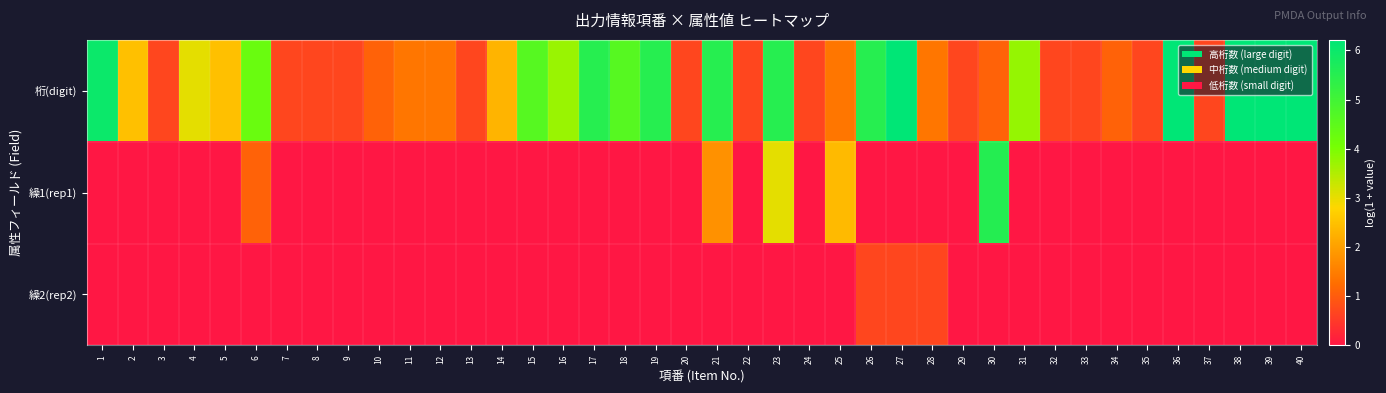

Reading right to left, transcribe all the data shown in this chart.

桁(digit): 40=6.2	39=6.2	38=6.2	37=0.7	36=6.2	35=0.7	34=1.1	33=0.7	32=0.7	31=3.8	30=1.1	29=0.7	28=1.4	27=6.2	26=5.5	25=1.4	24=0.7	23=5.5	22=0.7	21=5.5	20=0.7	19=5.5	18=4.6	17=5.5	16=3.7	15=4.6	14=2.3	13=0.7	12=1.4	11=1.4	10=1.1	9=0.7	8=0.7	7=0.7	6=4.3	5=2.5	4=3.0	3=0.7	2=2.5	1=6.0
繰1(rep1): 40=0.0	39=0.0	38=0.0	37=0.0	36=0.0	35=0.0	34=0.0	33=0.0	32=0.0	31=0.0	30=5.5	29=0.0	28=0.0	27=0.0	26=0.0	25=2.4	24=0.0	23=3.0	22=0.0	21=1.8	20=0.0	19=0.0	18=0.0	17=0.0	16=0.0	15=0.0	14=0.0	13=0.0	12=0.0	11=0.0	10=0.0	9=0.0	8=0.0	7=0.0	6=1.1	5=0.0	4=0.0	3=0.0	2=0.0	1=0.0
繰2(rep2): 40=0.0	39=0.0	38=0.0	37=0.0	36=0.0	35=0.0	34=0.0	33=0.0	32=0.0	31=0.0	30=0.0	29=0.0	28=0.7	27=0.7	26=0.7	25=0.0	24=0.0	23=0.0	22=0.0	21=0.0	20=0.0	19=0.0	18=0.0	17=0.0	16=0.0	15=0.0	14=0.0	13=0.0	12=0.0	11=0.0	10=0.0	9=0.0	8=0.0	7=0.0	6=0.0	5=0.0	4=0.0	3=0.0	2=0.0	1=0.0